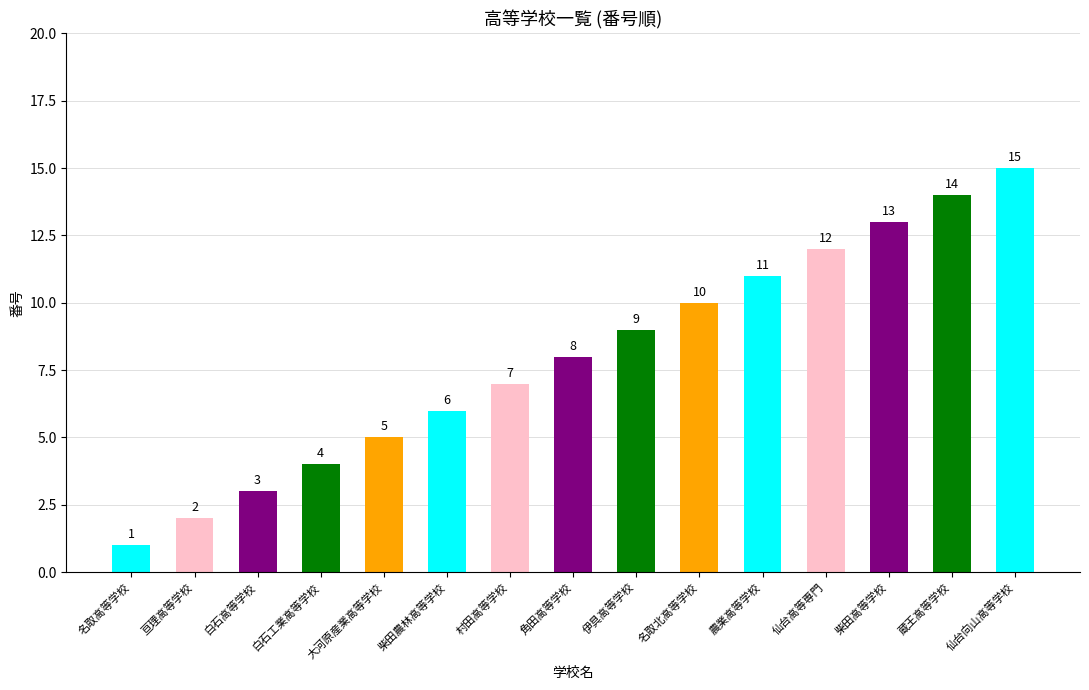

List the labels in order of value, smallest first.

名取高等学校, 亘理高等学校, 白石高等学校, 白石工業高等学校, 大河原産業高等学校, 柴田農林高等学校, 村田高等学校, 角田高等学校, 伊具高等学校, 名取北高等学校, 農業高等学校, 仙台高等専門, 柴田高等学校, 蔵王高等学校, 仙台向山高等学校